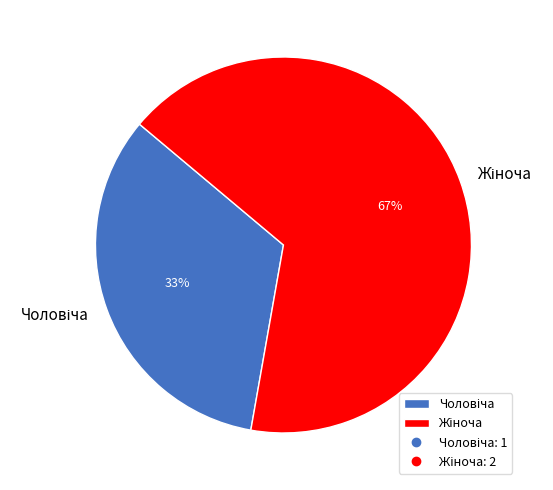

Is there any slice that represents more than half of the pie?

Yes